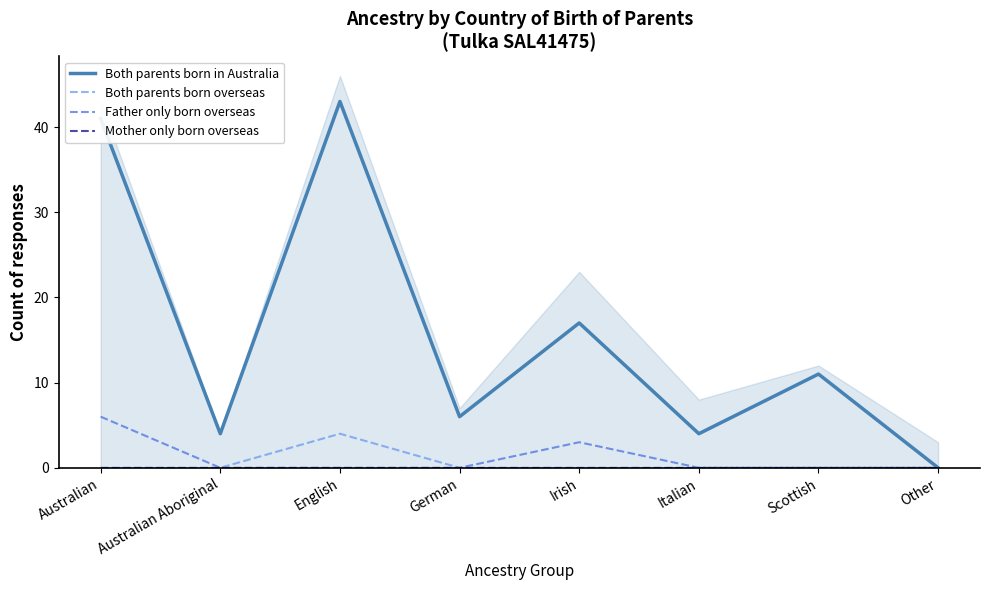

Reading right to left, what are all the values shown in this chart?

Both parents born in Australia: 0	11	4	17	6	43	4	41
Both parents born overseas: 0	0	0	0	0	4	0	0
Father only born overseas: 0	0	0	3	0	0	0	6
Mother only born overseas: 0	0	0	0	0	0	0	0